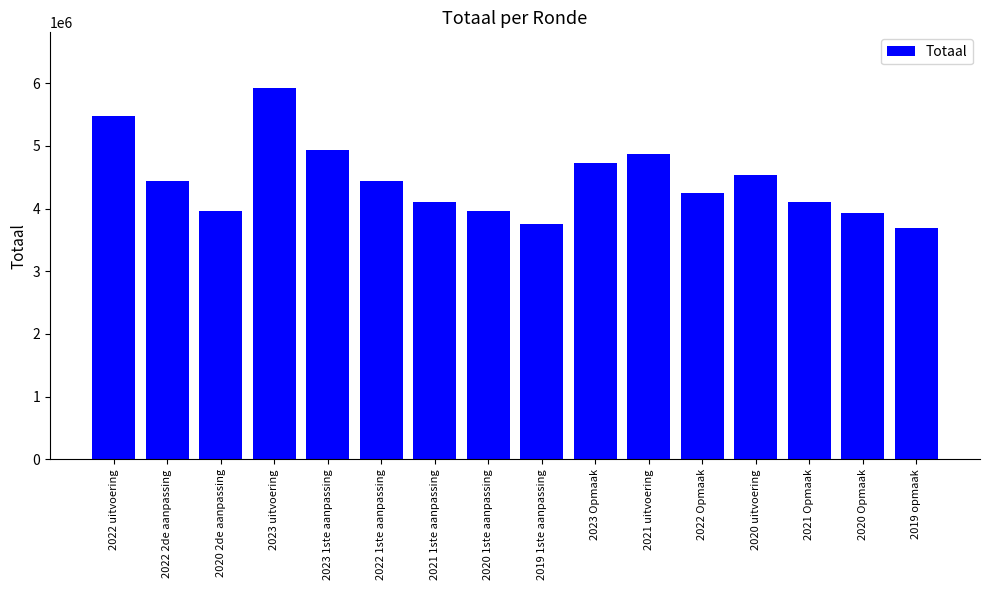

The chart shows a value of 5468872 at 2022 uitvoering. True or false?

True